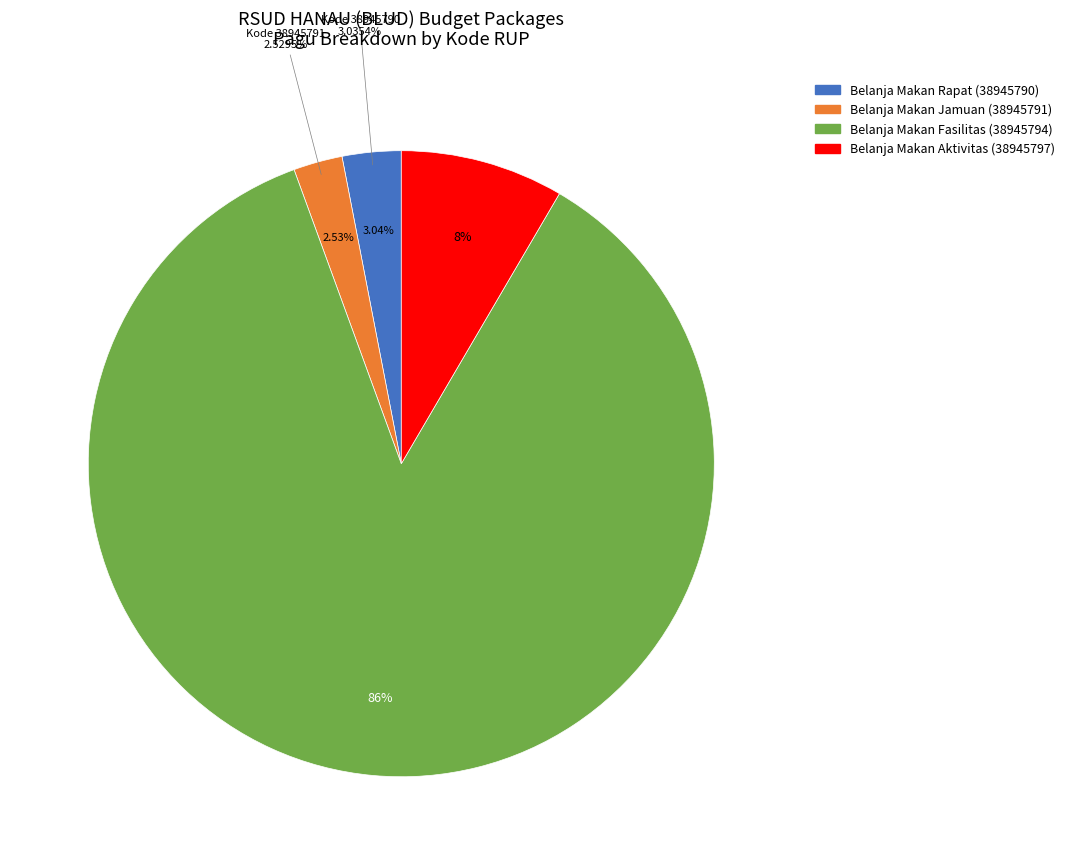

To the nearest percent, what portion does 38945794 represent?

86%